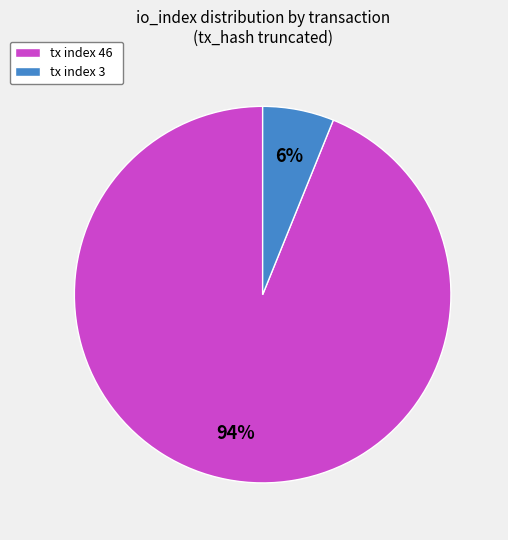

The tx index 46 slice represents 94% of the pie. True or false?

True